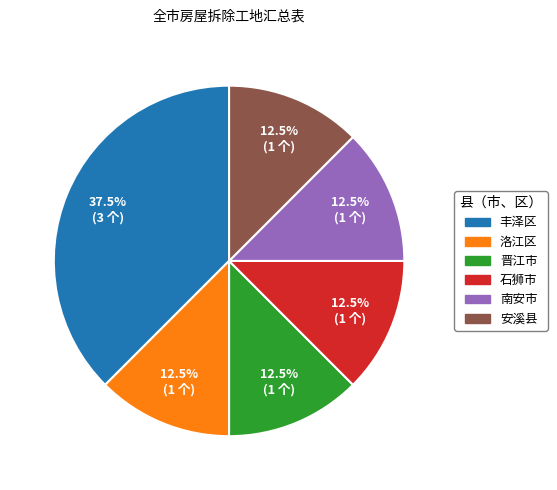

Which has a higher value, 石狮市 or 丰泽区?

丰泽区